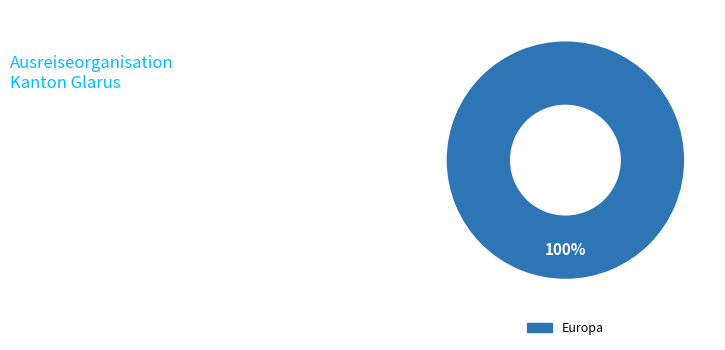

Is there a majority slice in this chart?

Yes